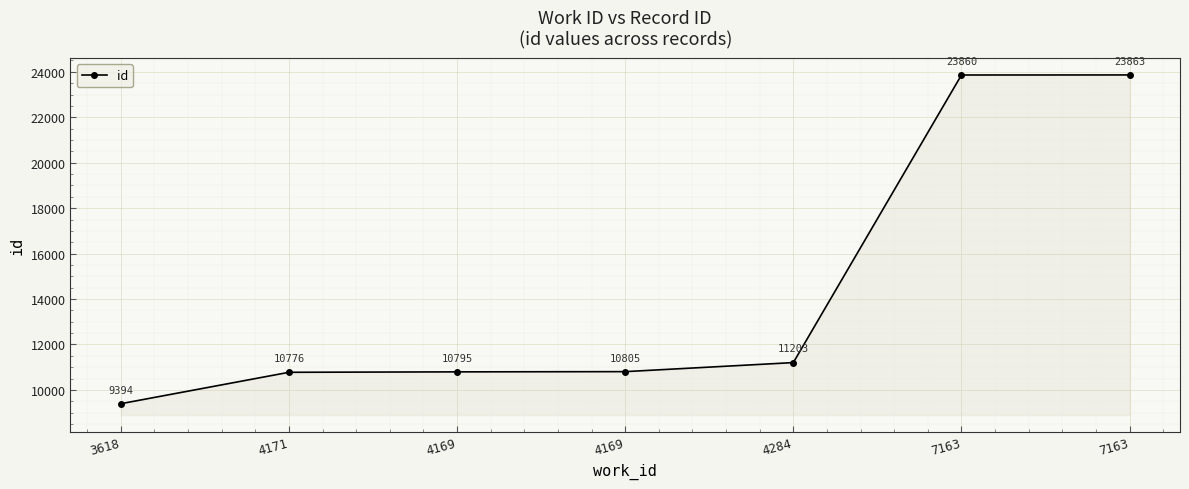

Approximately how many times larger is the value at 7163 compared to 3618?

2.5